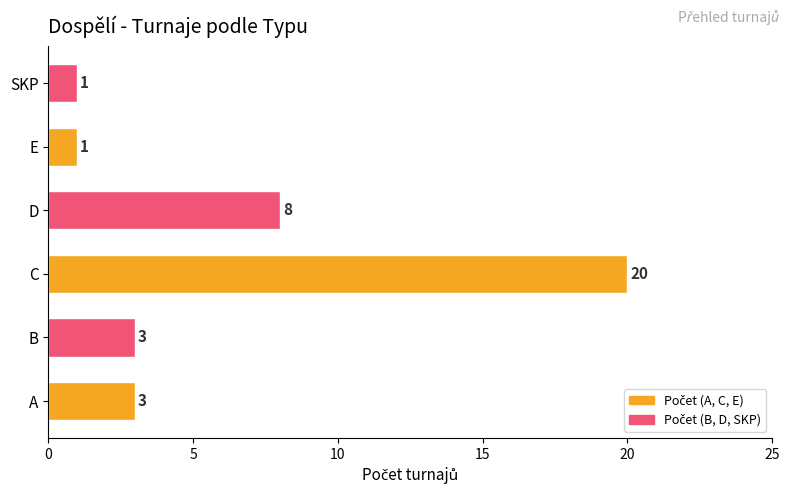

Count the values in the range 1 to 8.

5